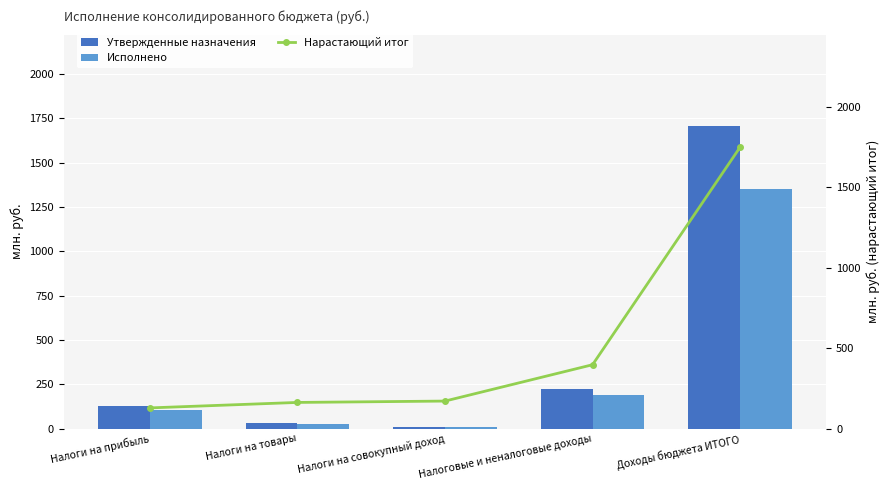

The value of Утвержденные назначения at Налоги на прибыль is 128.9. True or false?

True